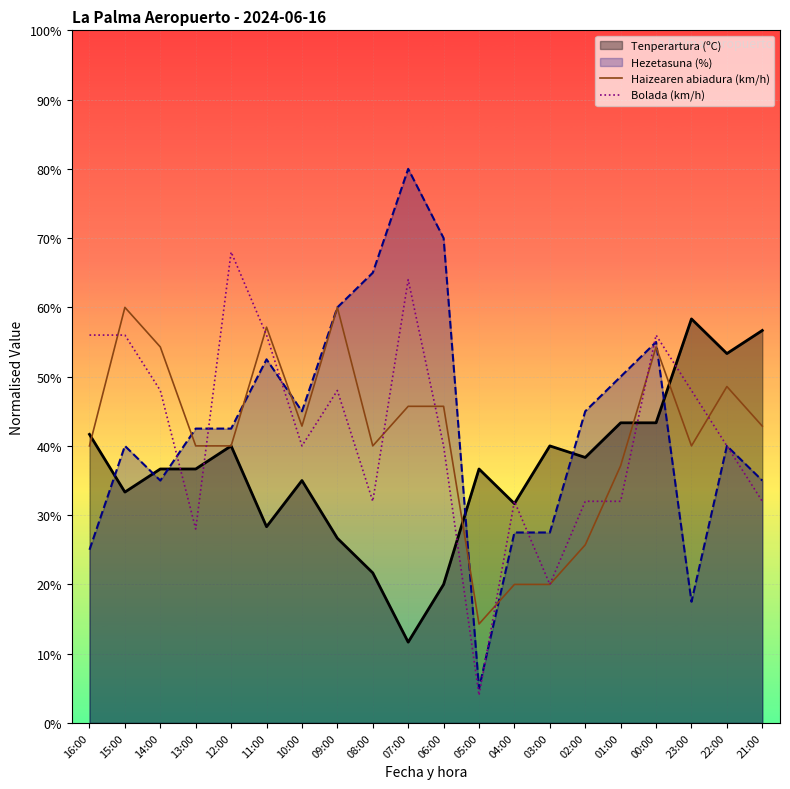

How many interior local valleys does the Haizearen abiadura (km/h) series have?

4